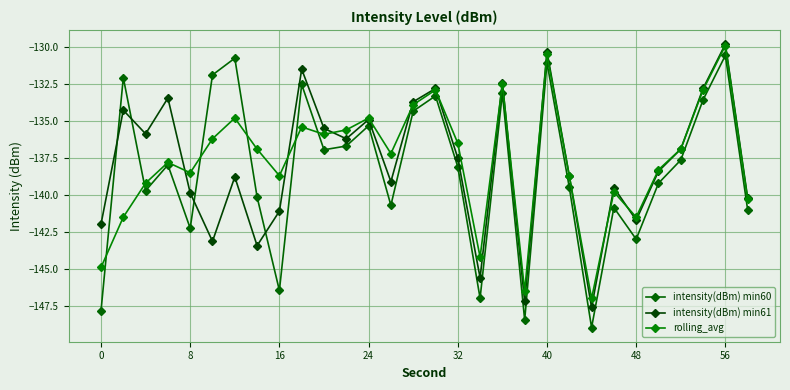

What are all the series names shown in the legend?

intensity(dBm) min60, intensity(dBm) min61, rolling_avg